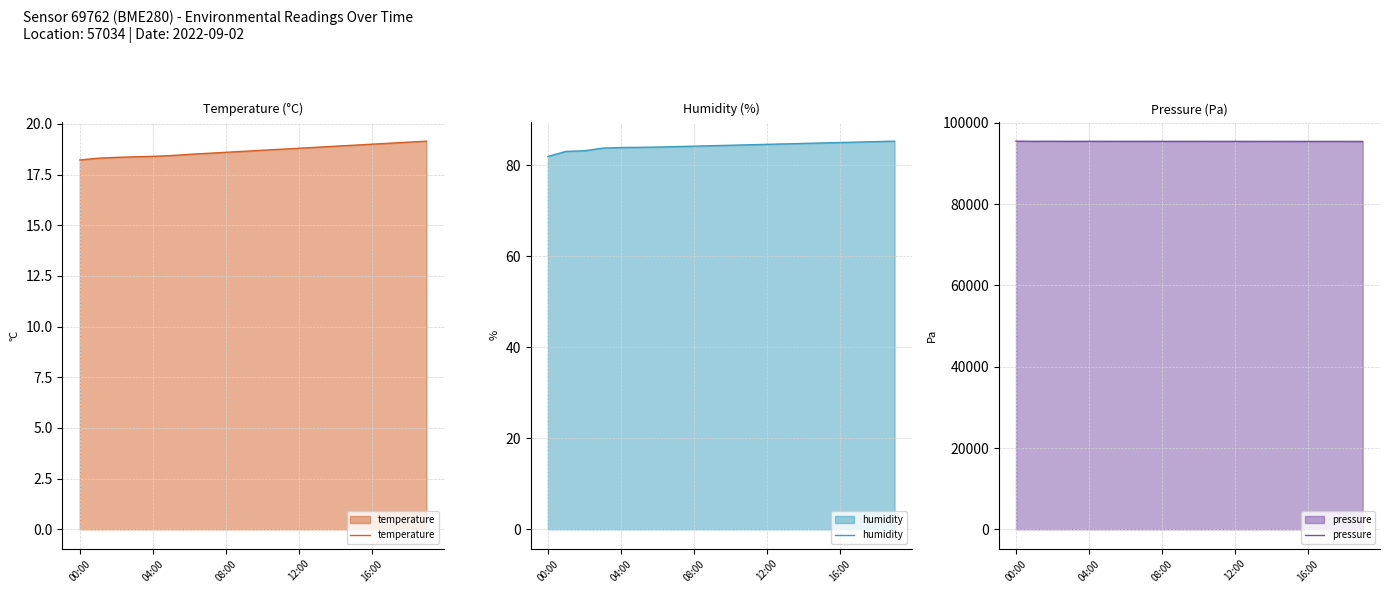

At how many categories does at least one series exceed 14417?

20